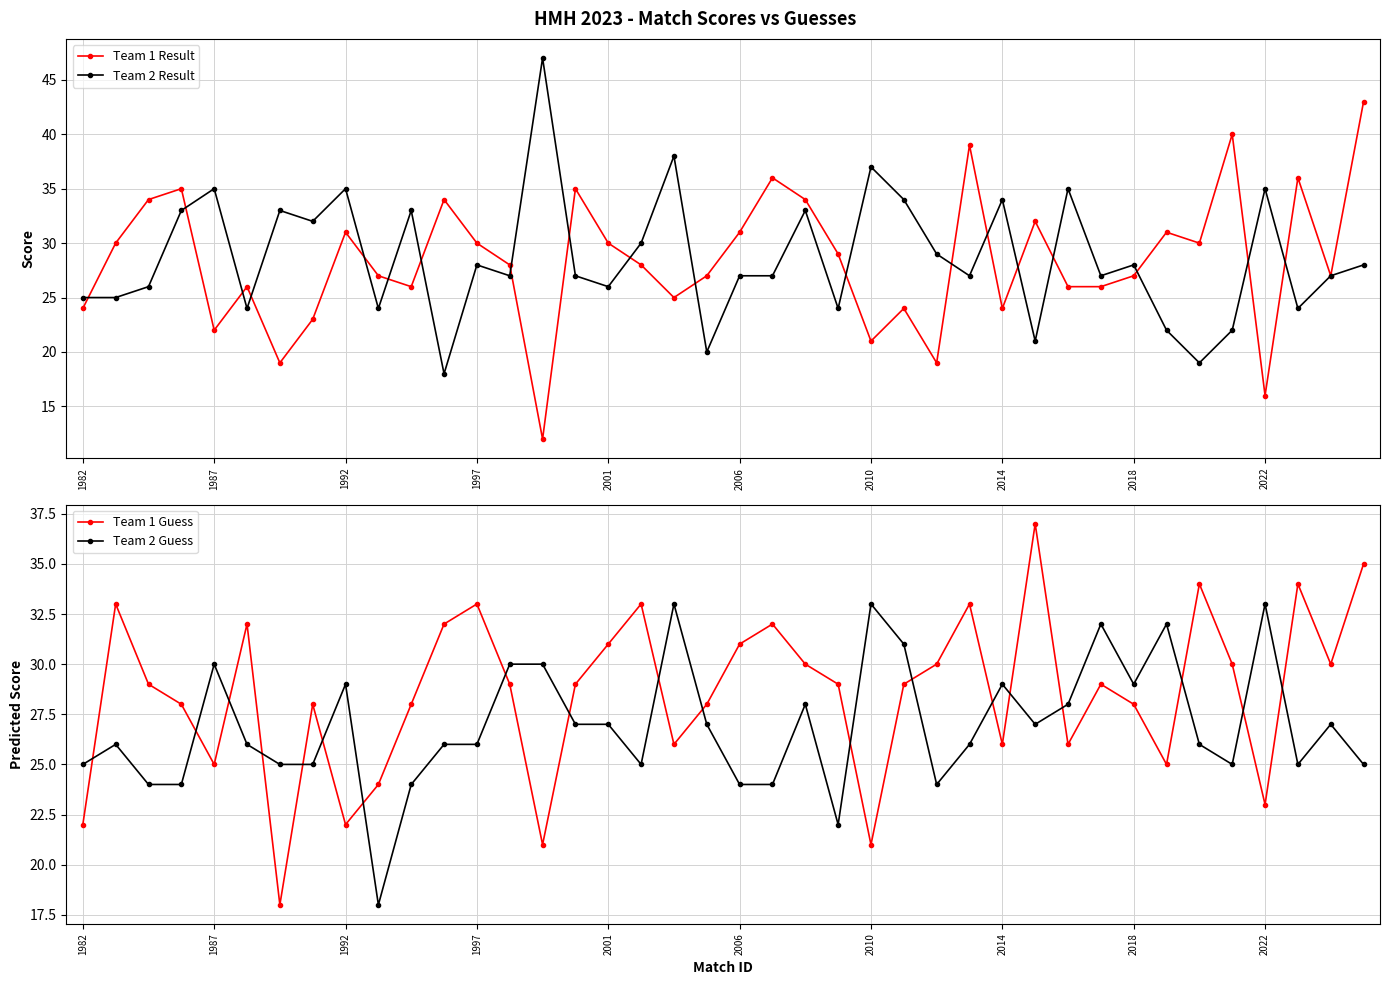

At which category does Team 1 Result reach its first local valley?

1987